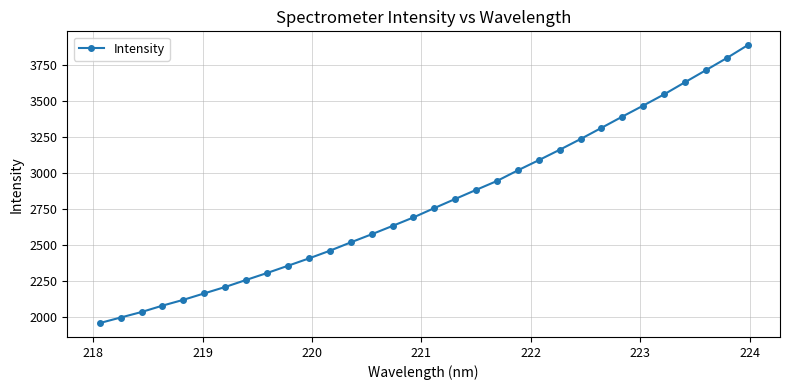

Reading left to right, extract all data points from this chart.

1958.2	1996.7	2035.0	2079.4	2119.8	2164.6	2209.1	2257.9	2306.1	2356.5	2407.3	2460.7	2518.8	2575.0	2633.2	2692.3	2757.1	2820.6	2883.6	2945.7	3019.7	3090.1	3162.4	3236.9	3314.6	3392.9	3469.4	3547.4	3631.7	3715.3	3799.6	3888.9